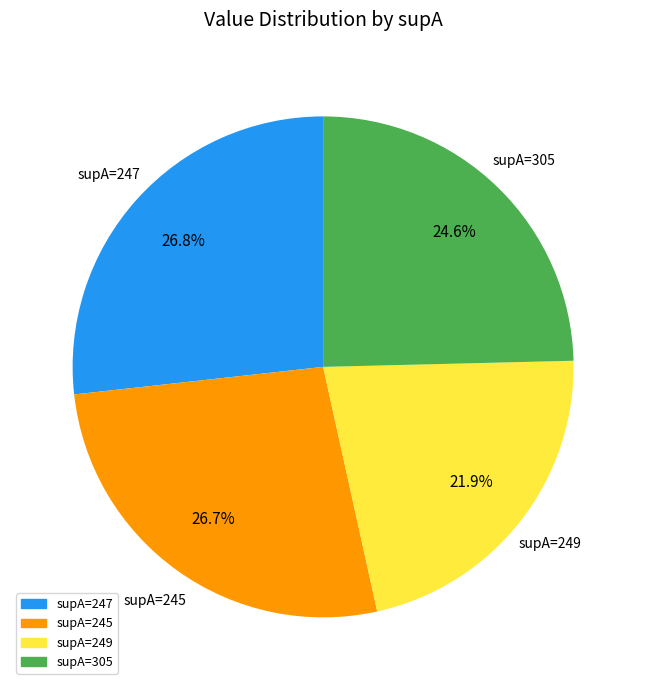

Is there any slice that represents more than half of the pie?

No